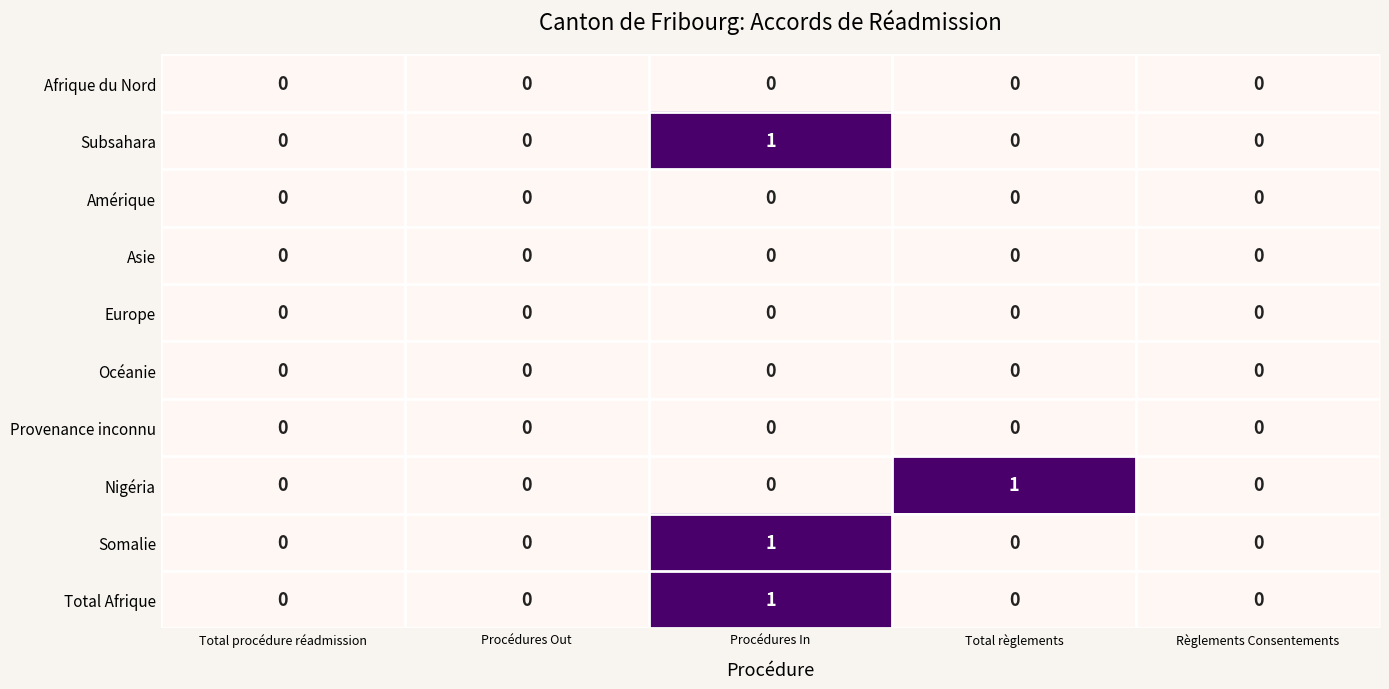

Is it true that Total Afrique equals 1 at Total procédure réadmission?

False